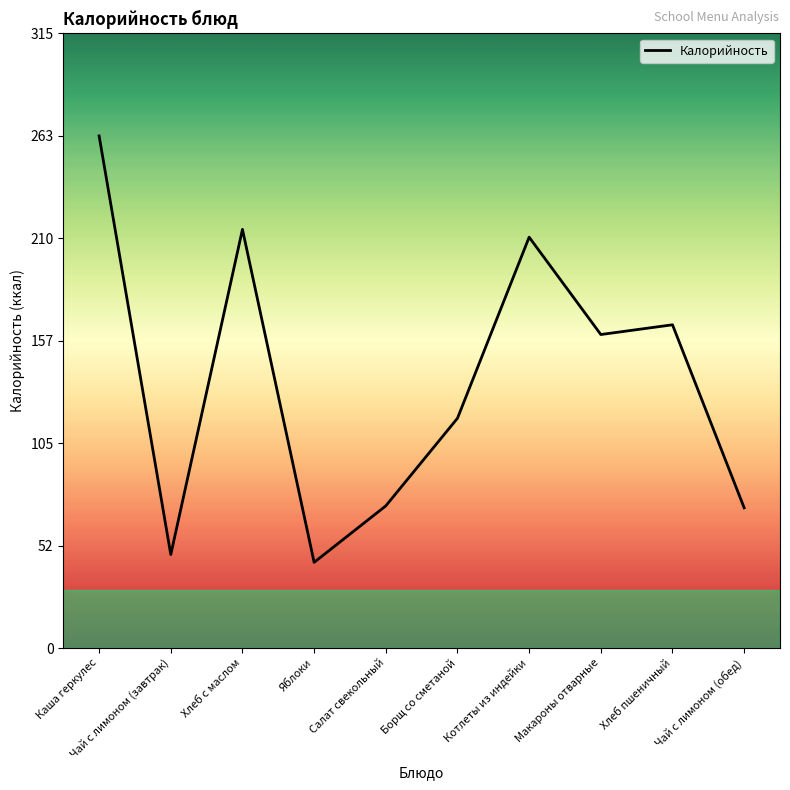

Read the value at Каша геркулес.

263